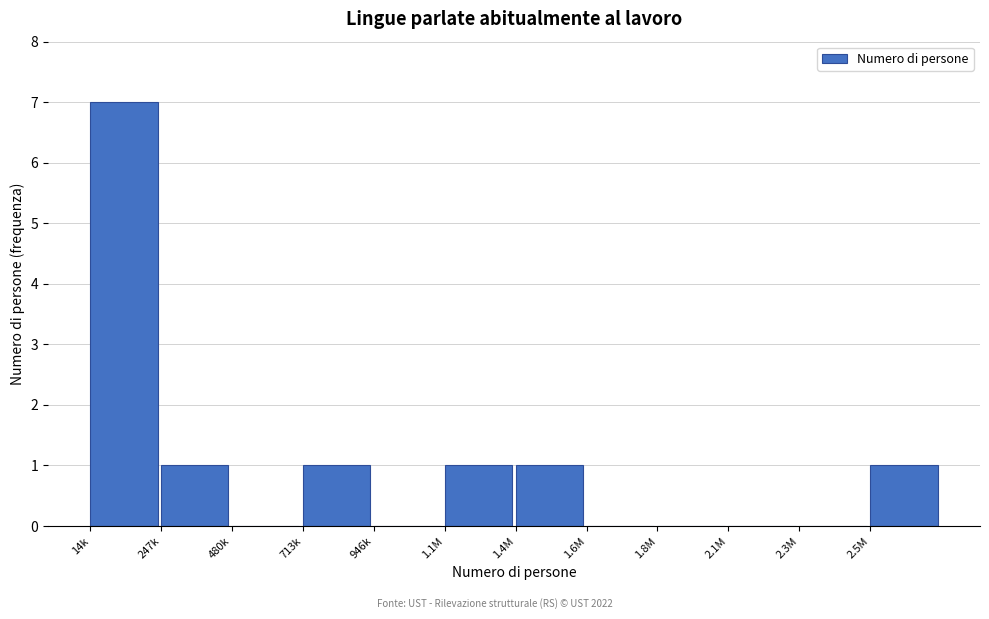

Reading right to left, list all the values displayed in this chart.

2.5M=1	2.3M=0	2.1M=0	1.8M=0	1.6M=0	1.4M=1	1.1M=1	946k=0	713k=1	480k=0	247k=1	14k=7